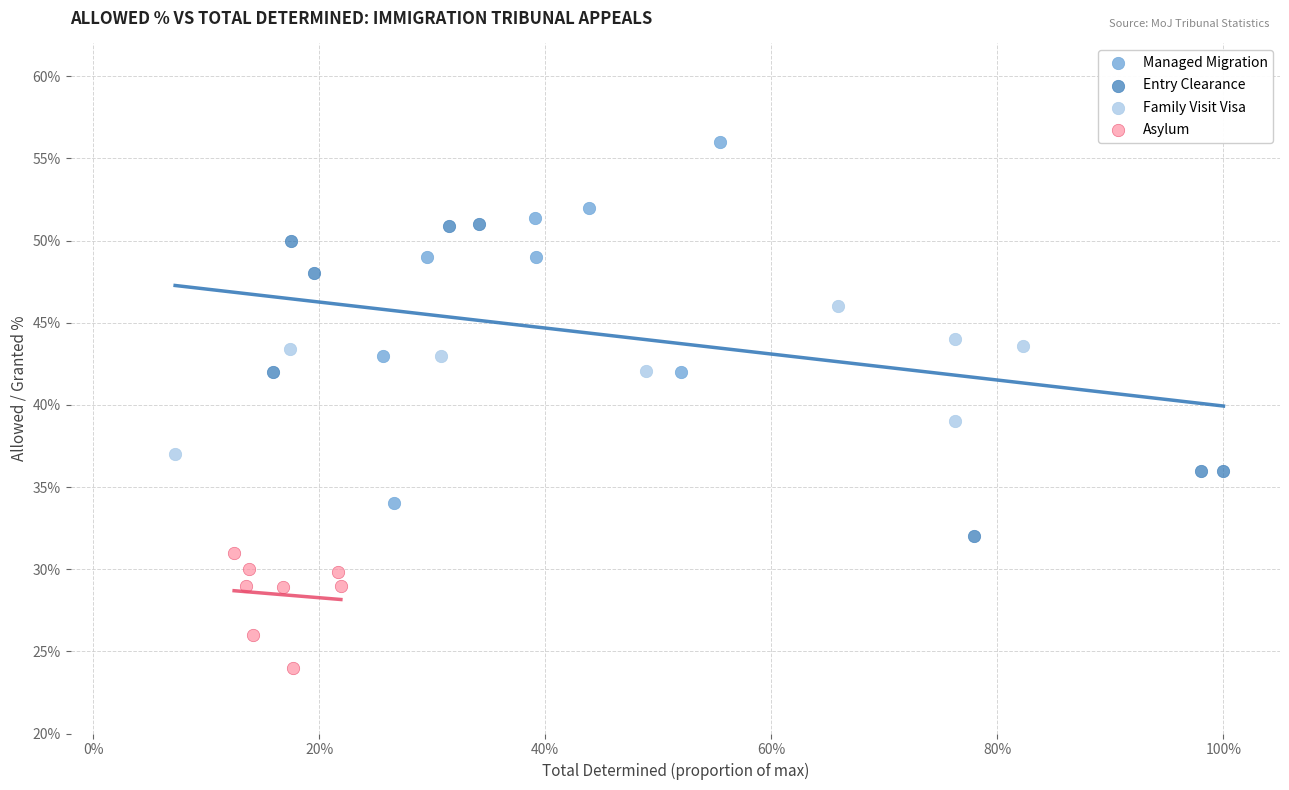

What are all the series names shown in the legend?

Managed Migration, Entry Clearance, Family Visit Visa, Asylum